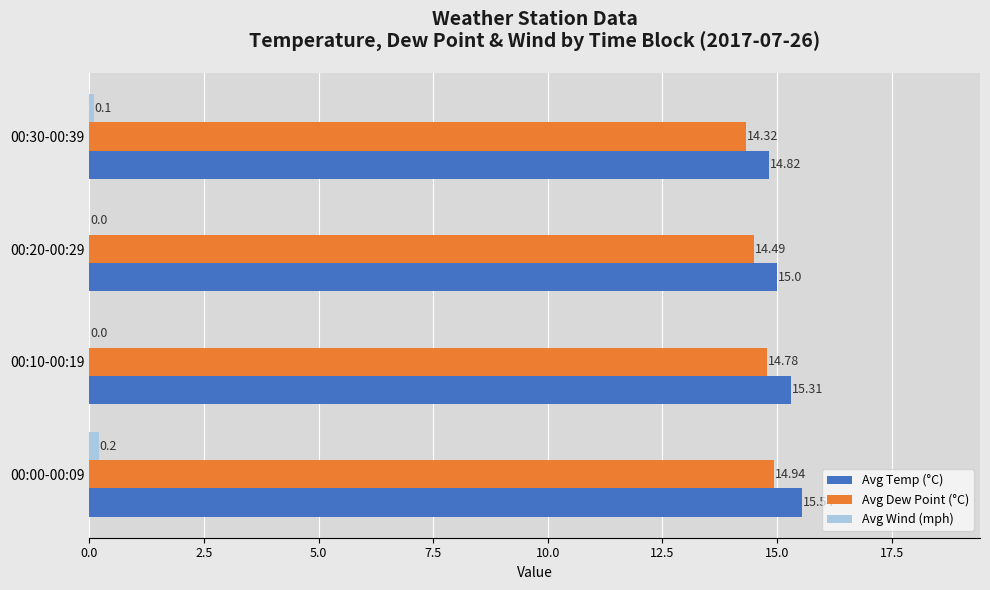

How many data points in Avg Wind (mph) are above 0?

2